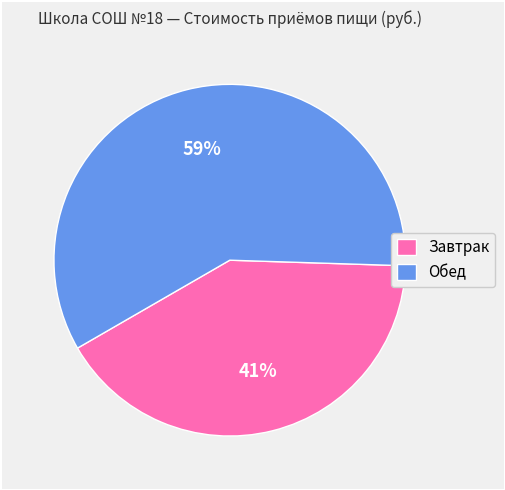

Which category has the biggest portion of the pie?

Обед